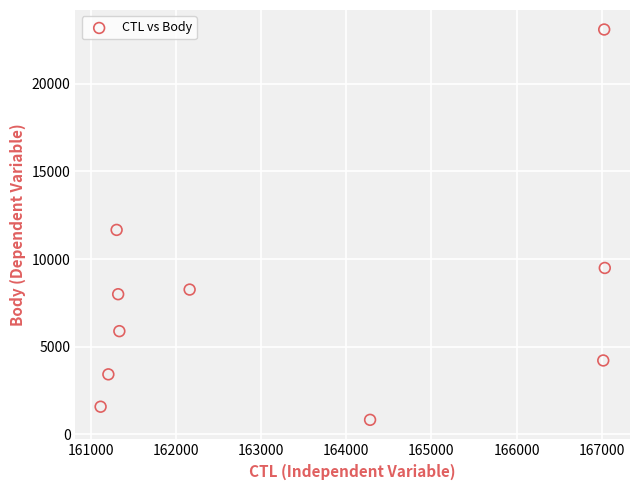

What Y value in the scatter plot is closest to 11962?

11664